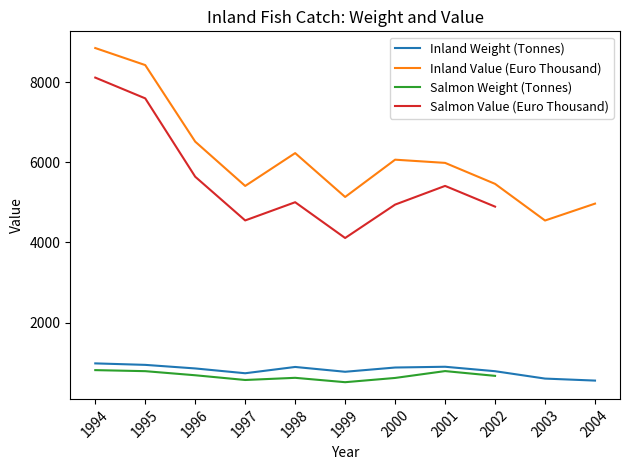

Is the value of Inland Weight (Tonnes) at 1996 greater than the value of Inland Value (Euro Thousand) at 1997?

No